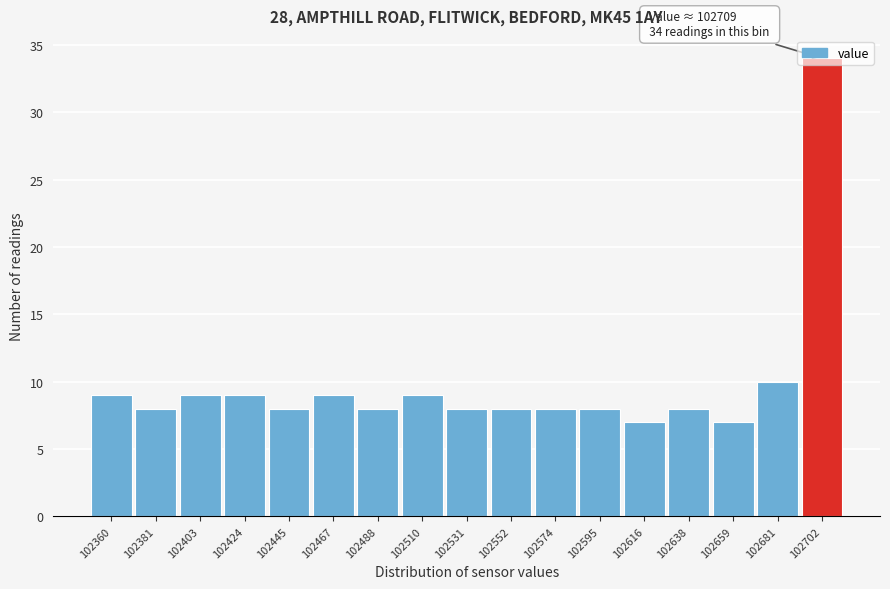

The value at 102616 is 7. True or false?

True